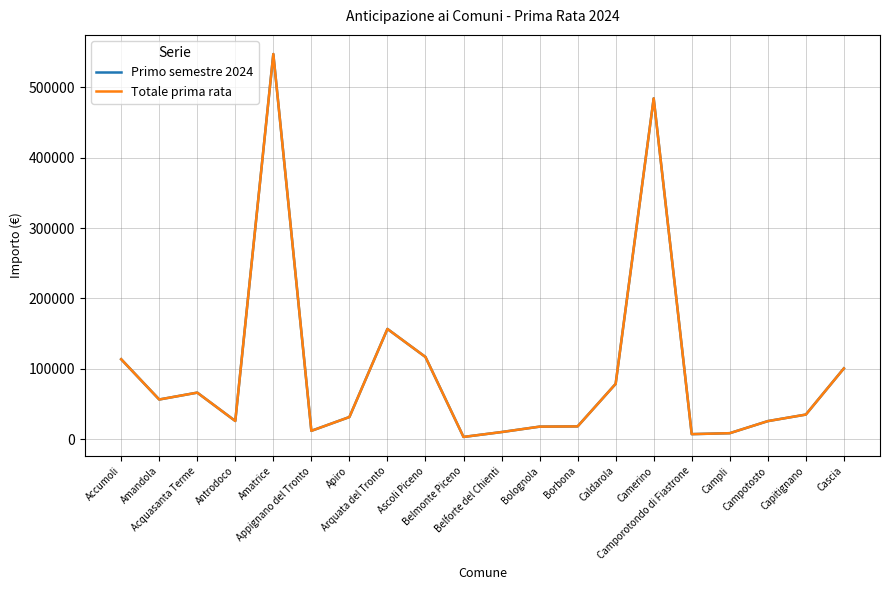

What is the difference between the maximum and second lowest values in the Primo semestre 2024 series?

540188.6